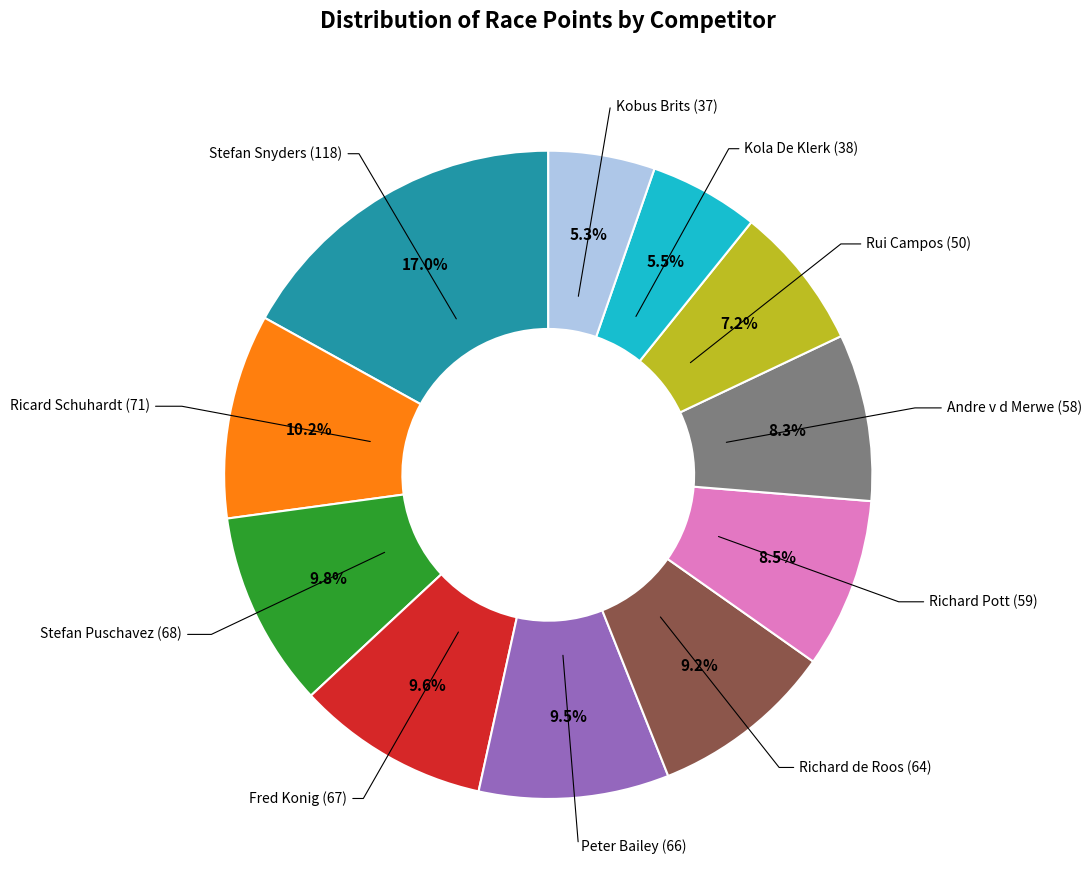

What percentage is the Stefan Snyders slice, to the nearest percent?

17%